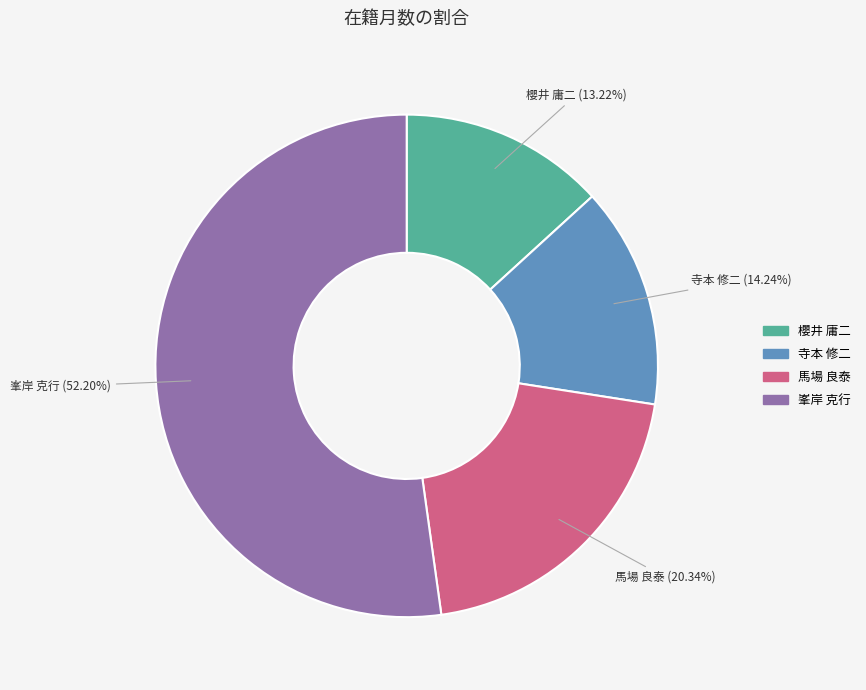

Is it true that 峯岸 克行 is 52% of the pie?

True